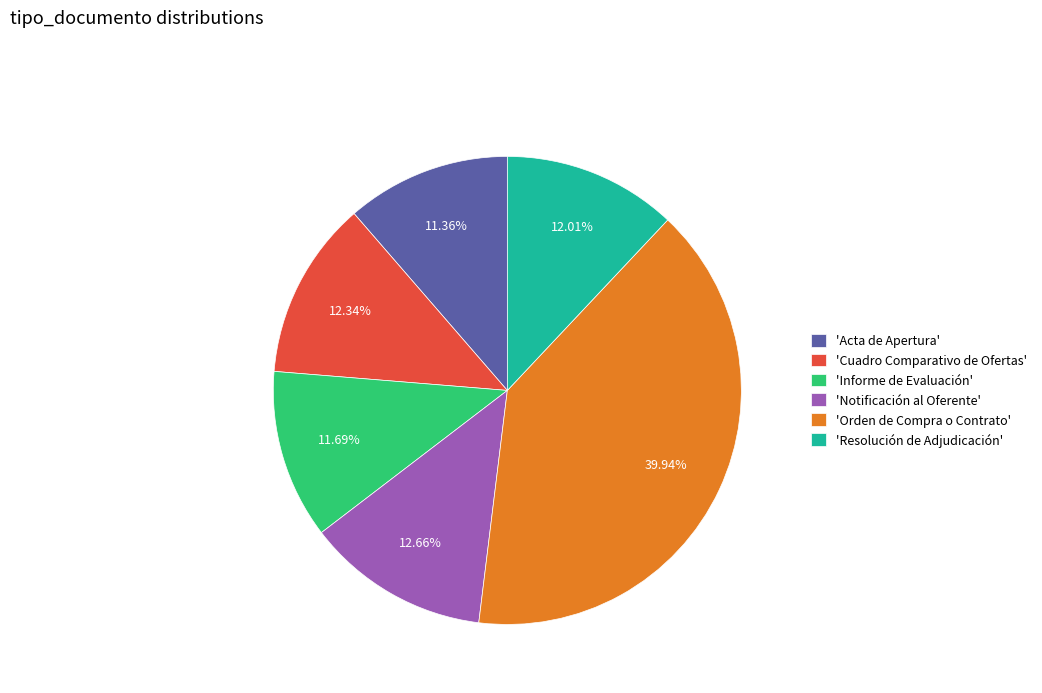

Does 'Orden de Compra o Contrato' account for over 50% of the chart?

No